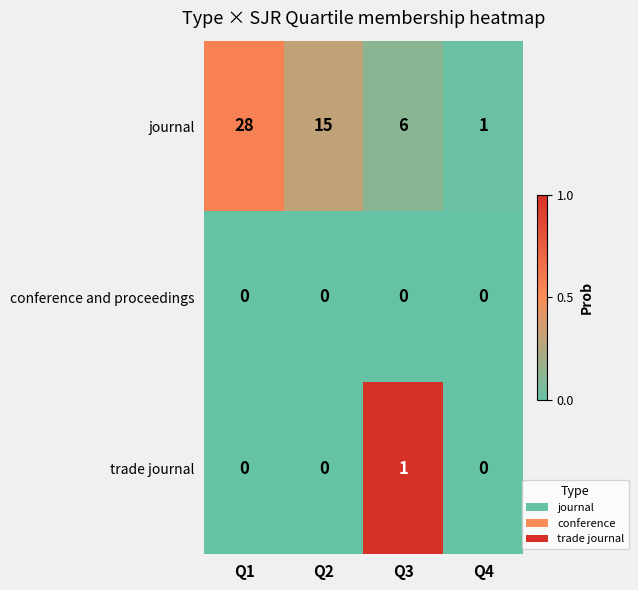

Rank the series by their maximum value, from lowest to highest.

conference and proceedings, trade journal, journal